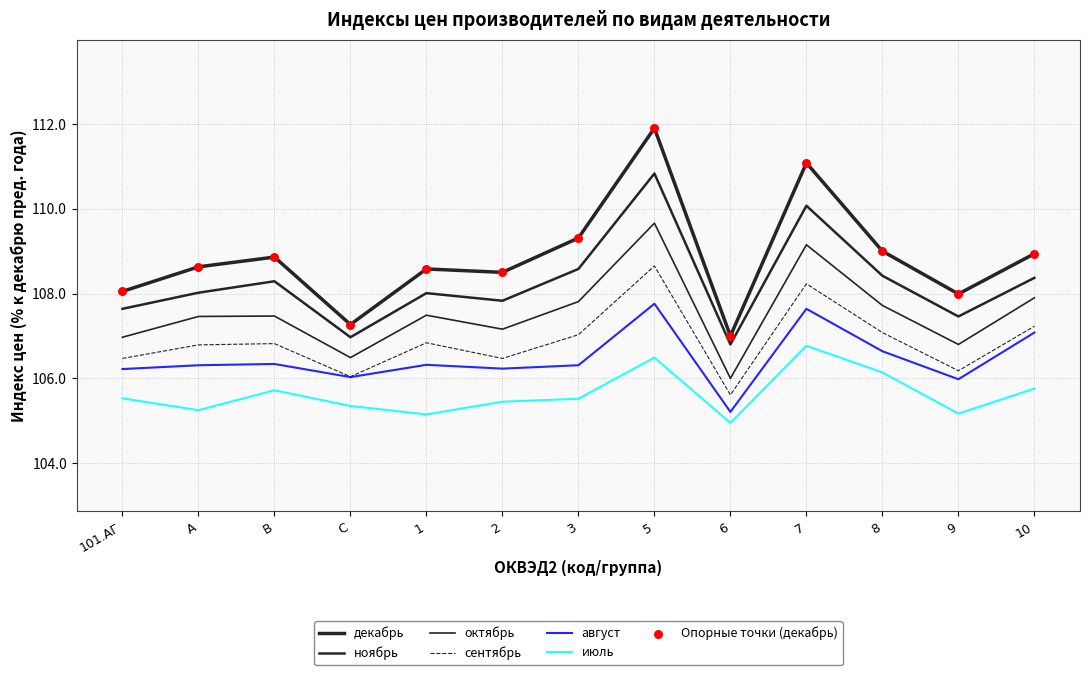

How many lines are shown in the chart?

6